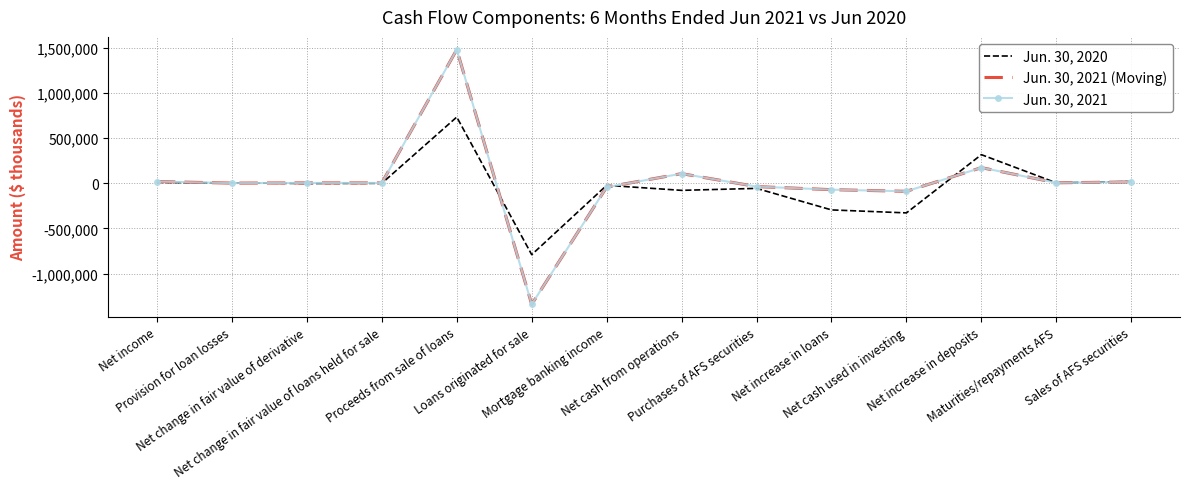

Reading left to right, list all the values displayed in this chart.

Jun. 30, 2020: Net income=8229	Provision for loan losses=3183	Net change in fair value of derivative=-3318	Net change in fair value of loans held for sale=-1493	Proceeds from sale of loans=731636	Loans originated for sale=-790926	Mortgage banking income=-23583	Net cash from operations=-79352	Purchases of AFS securities=-57501	Net increase in loans=-295701	Net cash used in investing=-328622	Net increase in deposits=315529	Maturities/repayments AFS=3733	Sales of AFS securities=18212
Jun. 30, 2021 (Moving): Net income=18428	Provision for loan losses=695	Net change in fair value of derivative=3092	Net change in fair value of loans held for sale=2632	Proceeds from sale of loans=1477702	Loans originated for sale=-1339916	Mortgage banking income=-43567	Net cash from operations=105683	Purchases of AFS securities=-37620	Net increase in loans=-71761	Net cash used in investing=-89910	Net increase in deposits=171945	Maturities/repayments AFS=4421	Sales of AFS securities=13639
Jun. 30, 2021: Net income=18428	Provision for loan losses=695	Net change in fair value of derivative=3092	Net change in fair value of loans held for sale=2632	Proceeds from sale of loans=1477702	Loans originated for sale=-1339916	Mortgage banking income=-43567	Net cash from operations=105683	Purchases of AFS securities=-37620	Net increase in loans=-71761	Net cash used in investing=-89910	Net increase in deposits=171945	Maturities/repayments AFS=4421	Sales of AFS securities=13639